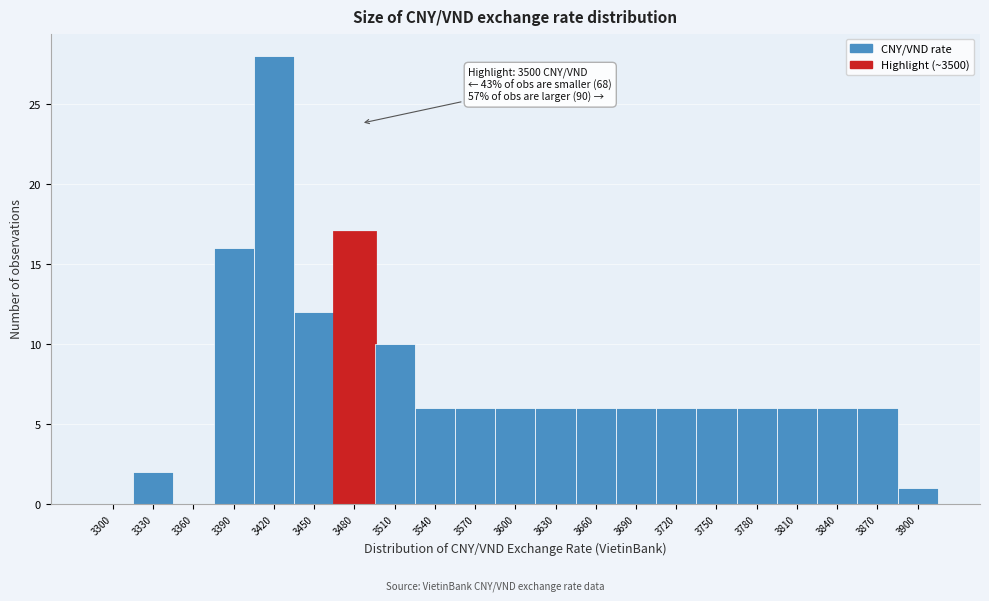

Reading left to right, list all the values displayed in this chart.

3300=0	3330=2	3360=0	3390=16	3420=28	3450=12	3480=17	3510=10	3540=6	3570=6	3600=6	3630=6	3660=6	3690=6	3720=6	3750=6	3780=6	3810=6	3840=6	3870=6	3900=1